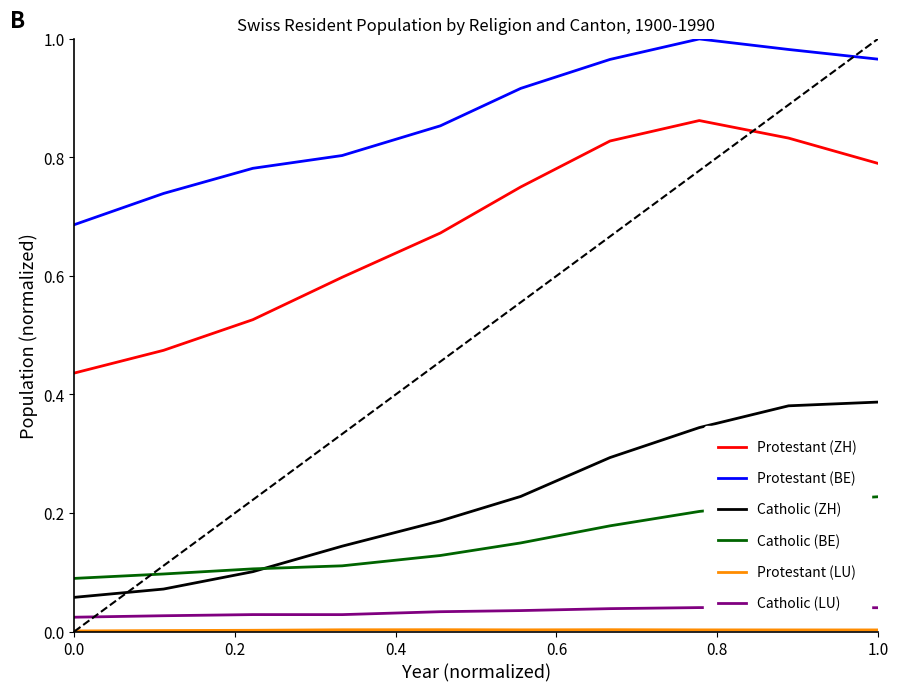

Which series has the largest total across all categories?

Protestant (BE)